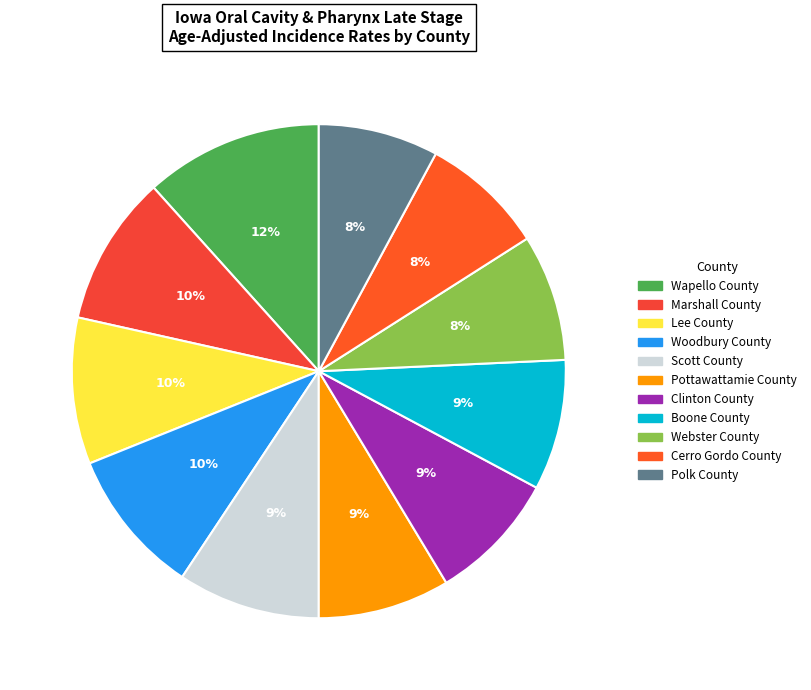

What is the ratio of the value at Polk County to the value at Lee County?

0.8